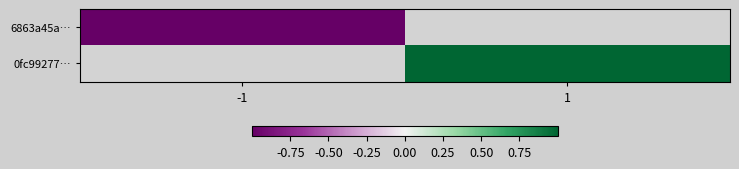

At -1, list the series in order from smallest to largest.

6863a45a…, 0fc99277…